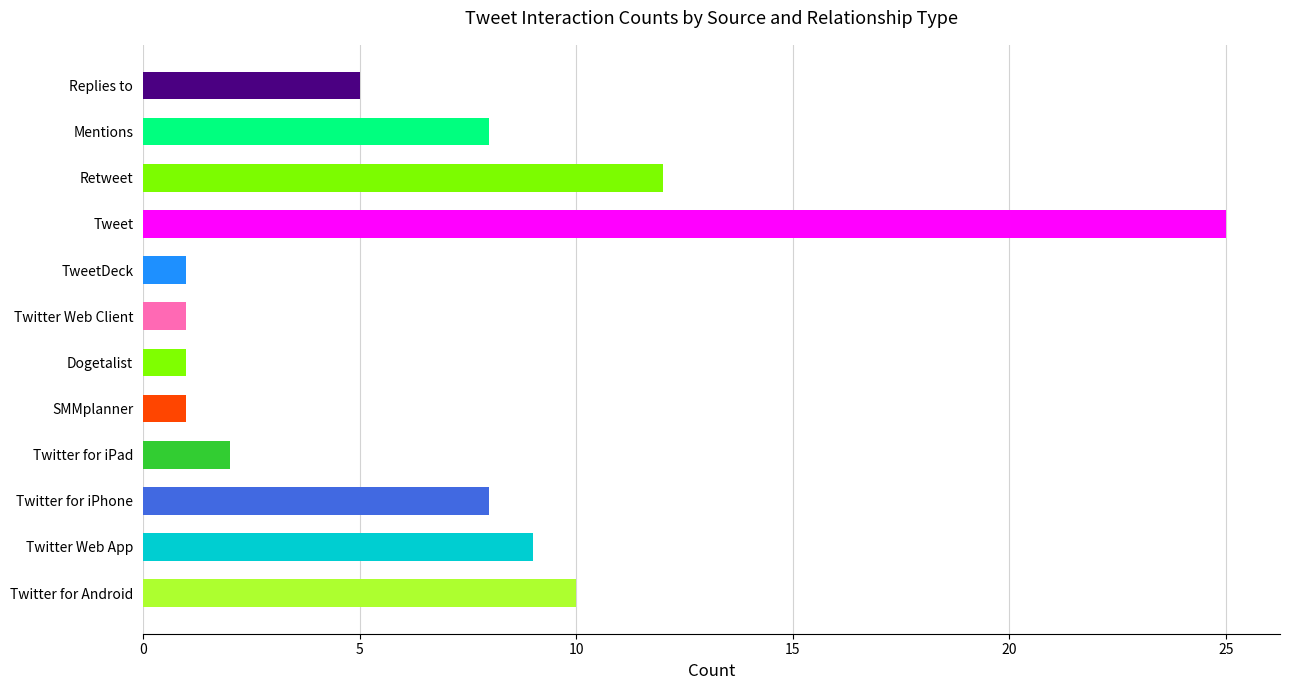

Where is the data nearest to the value 13?

Retweet